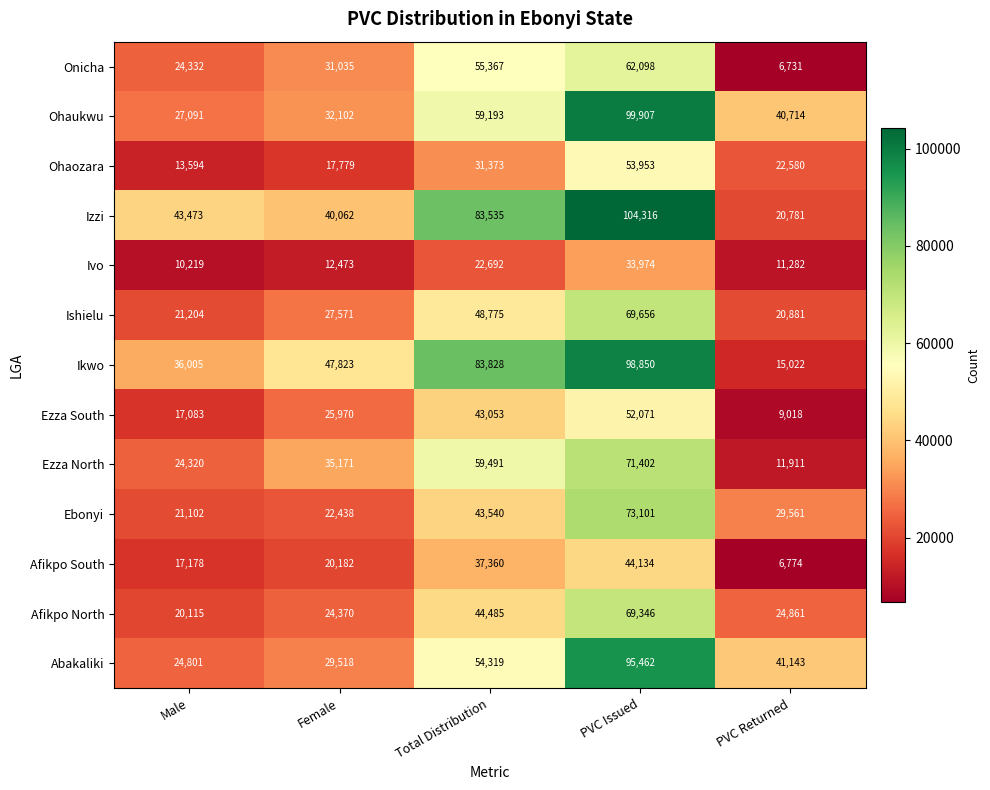

Where is Abakaliki nearest to the value 60131?

Total Distribution